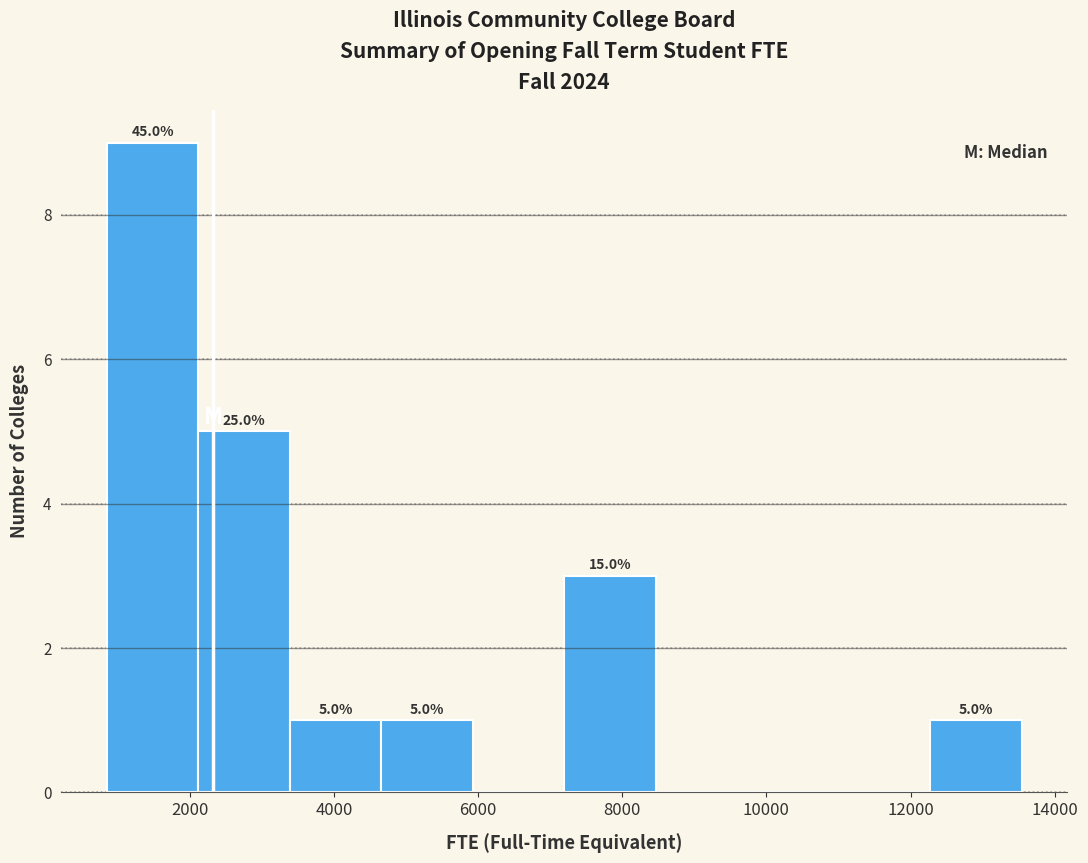

Over which range of the x-axis is the bar tallest?

800 to 2200